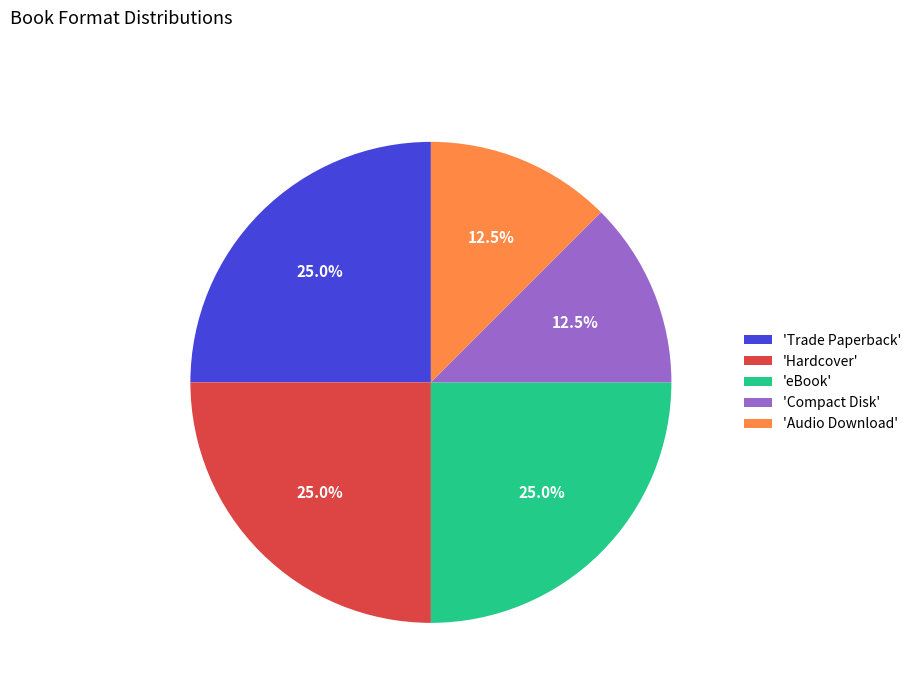

Do 'Audio Download' and 'Trade Paperback' together represent more than half of the pie?

No